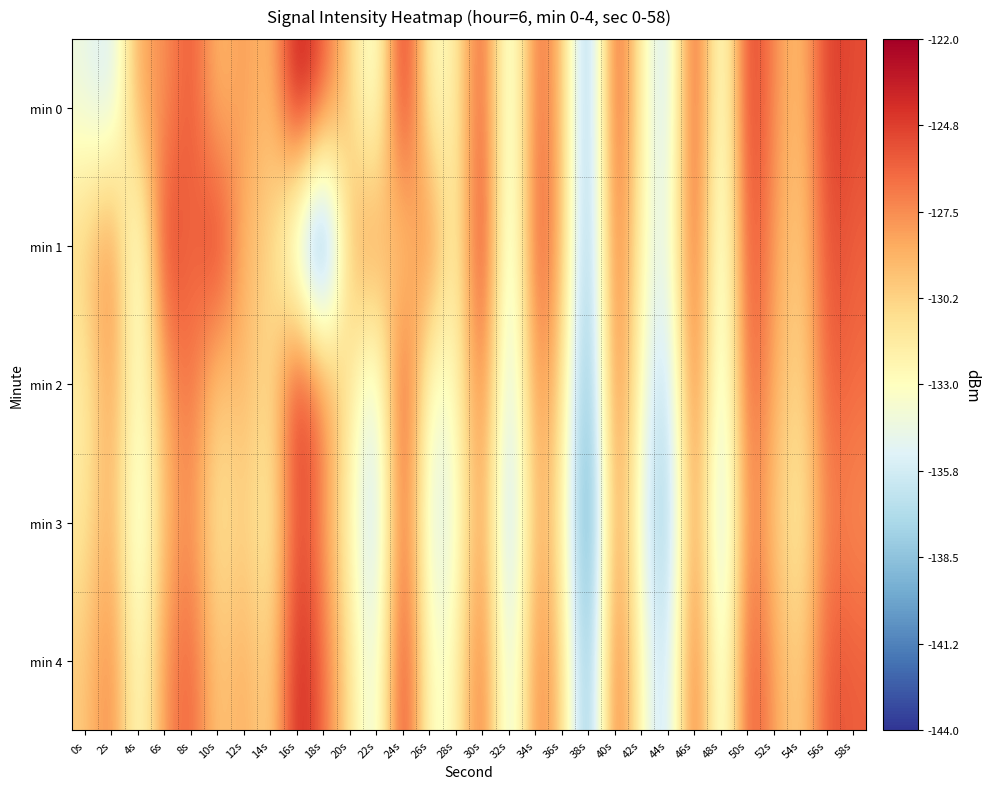

List the series in order of their peak value, highest first.

min 0, min 1, min 4, min 2, min 3